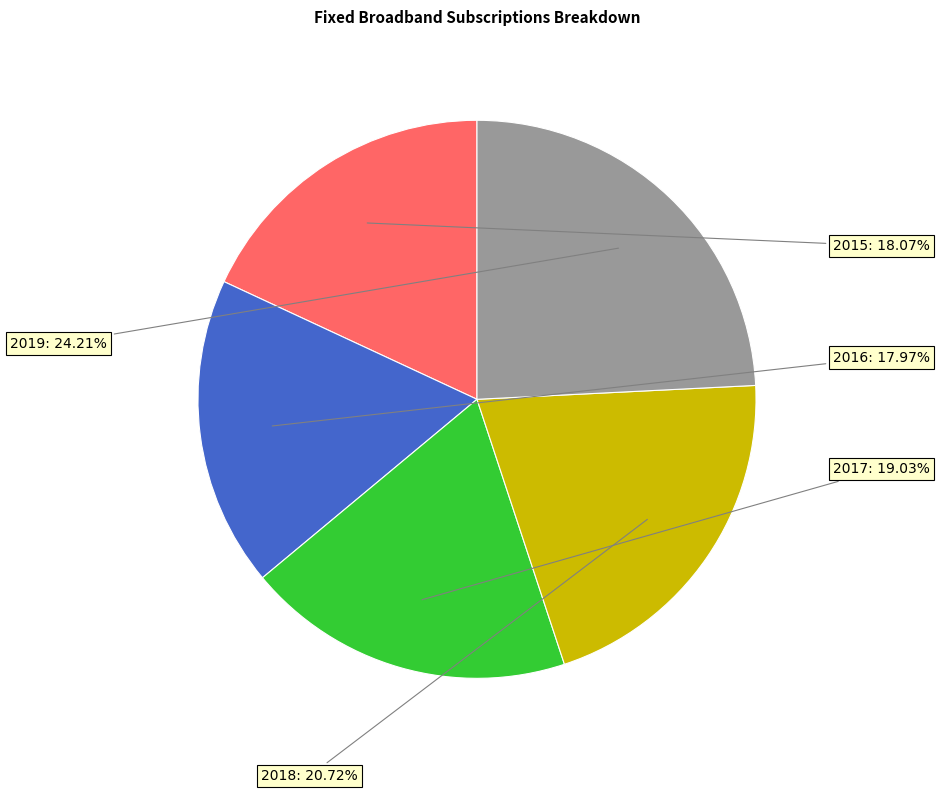

To the nearest percent, what is the combined percentage of 2015 and 2019?

42%